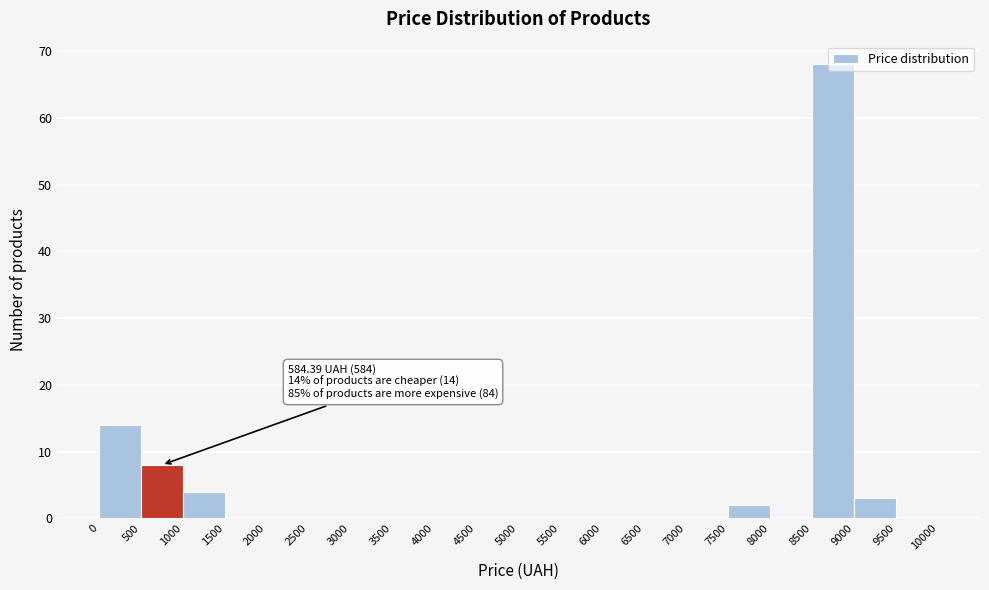

Over which range of the x-axis is the bar tallest?

8500 to 9000